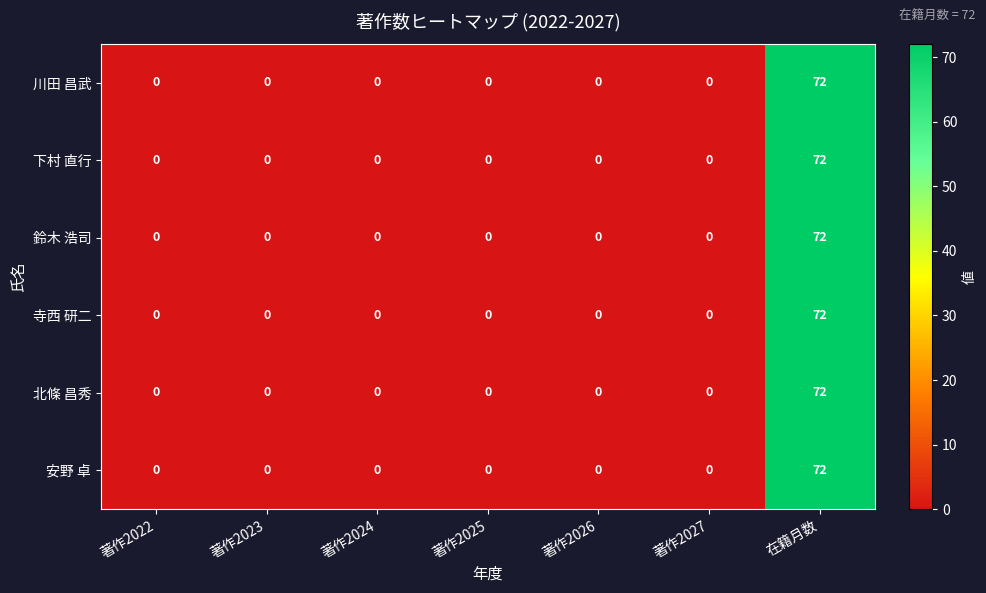

How many categories are shown in the chart?

7